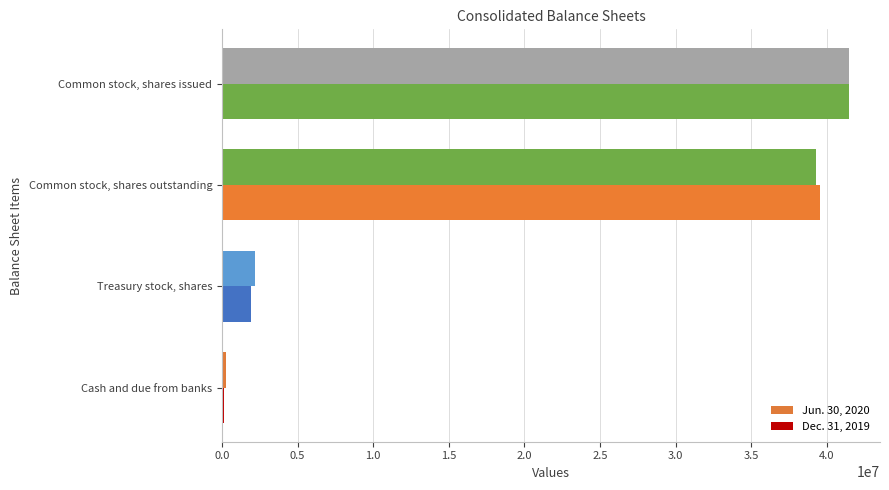

Count the number of data series in this chart.

2